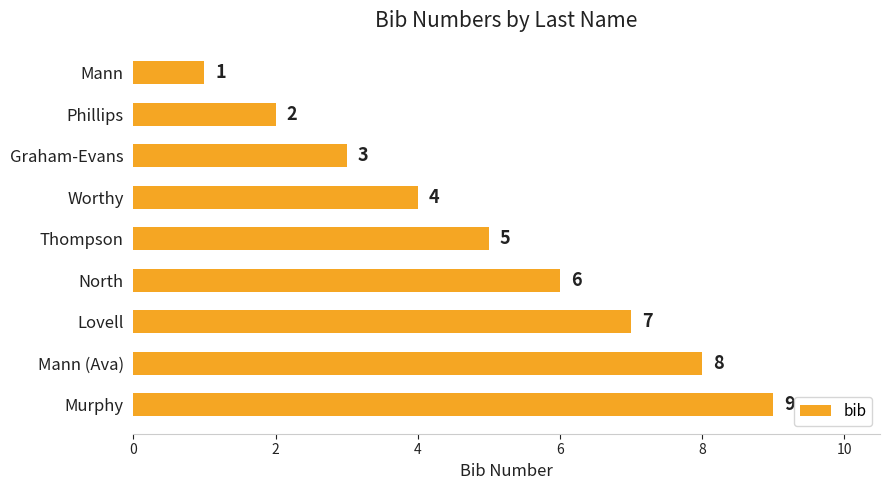

Approximately how many times larger is the value at Lovell compared to Phillips?

3.5